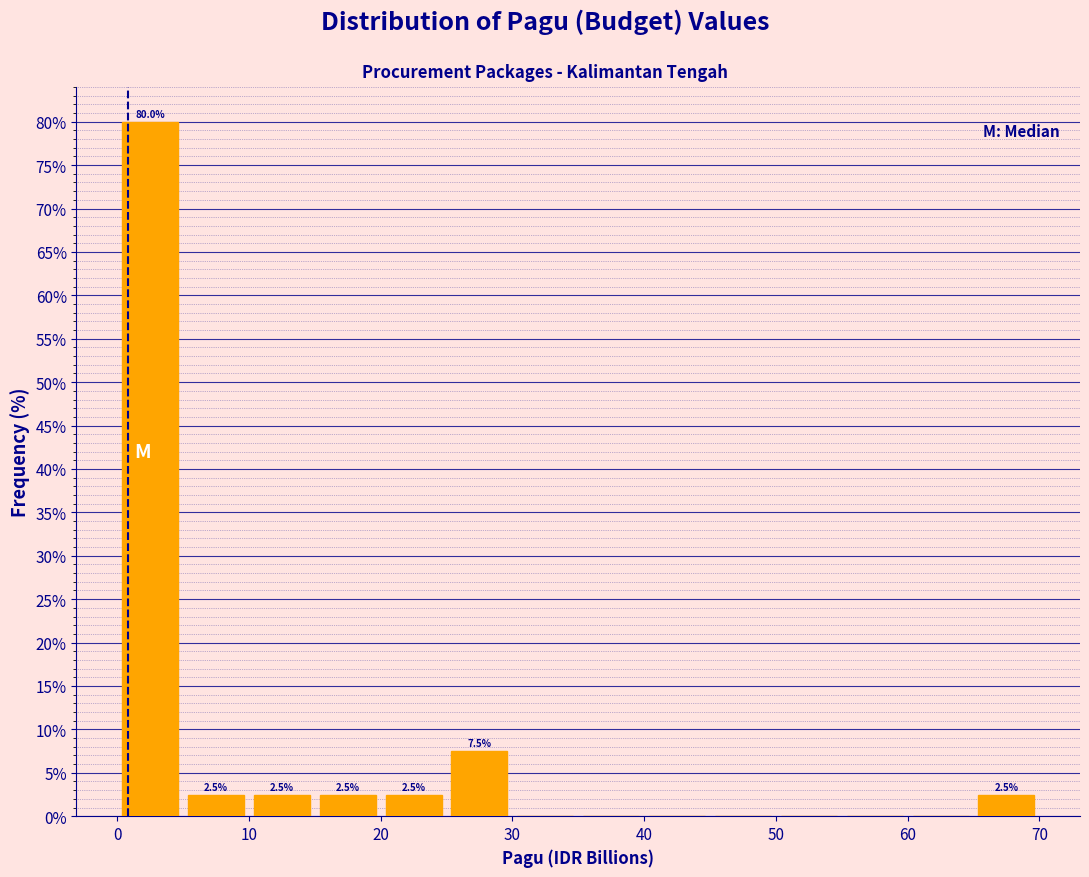

Which range on the x-axis has the tallest bar?

0 to 5